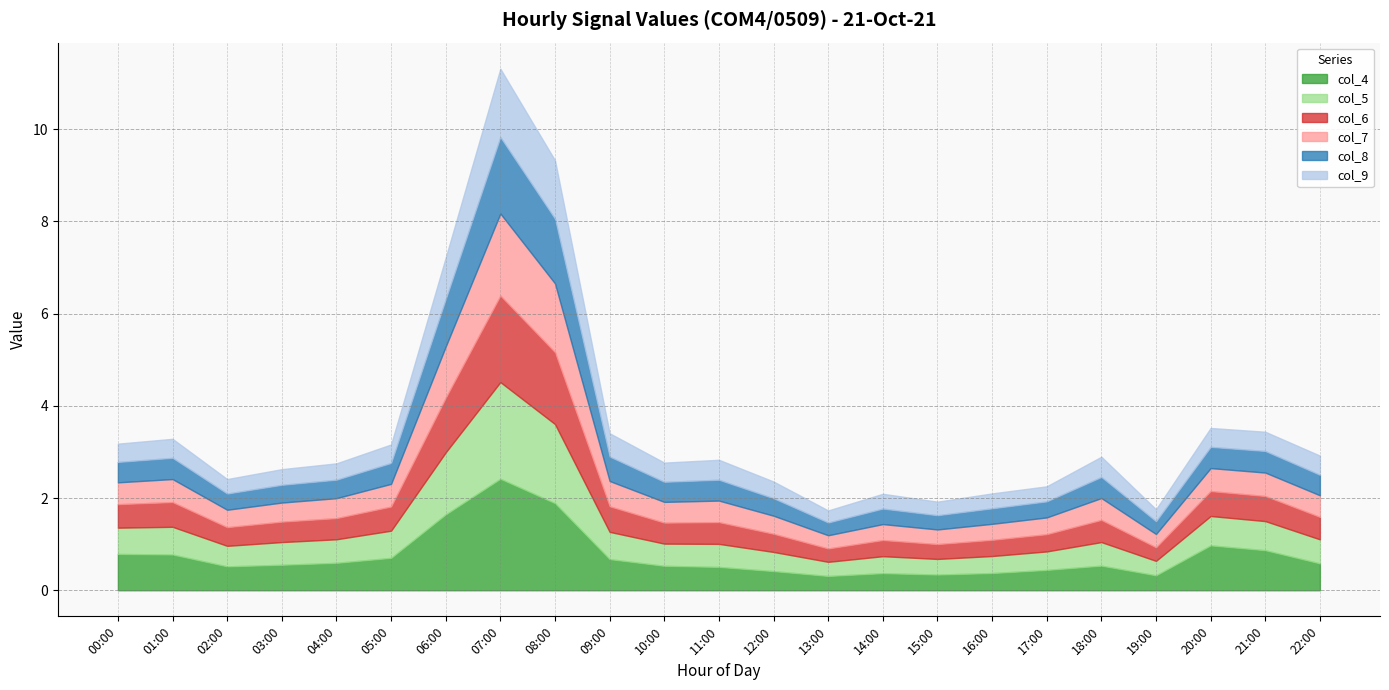

What is the label of the 18th point from the left?

17:00